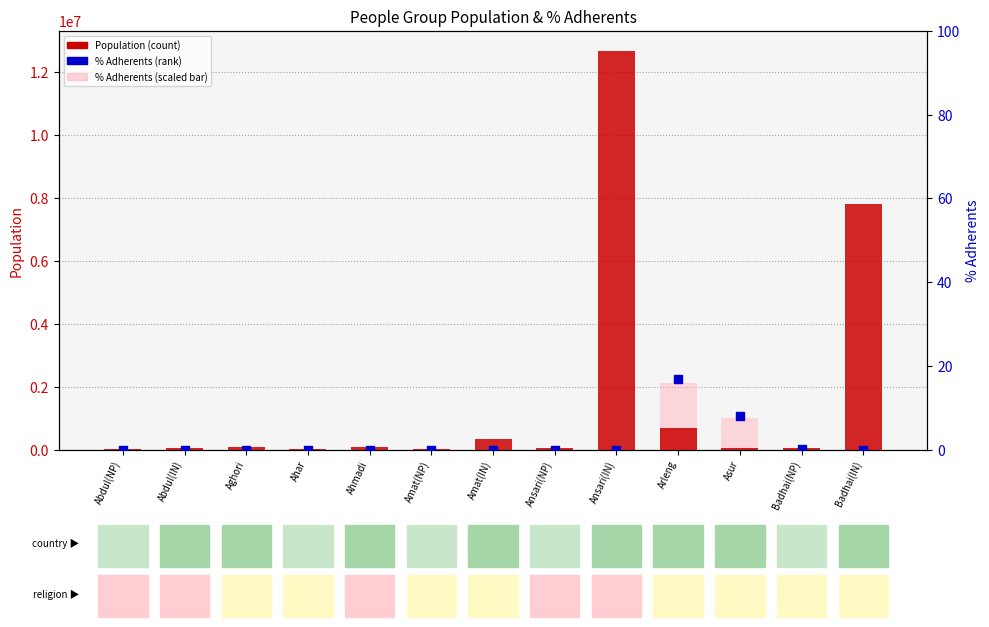

Which series contains the highest Y value?

Population